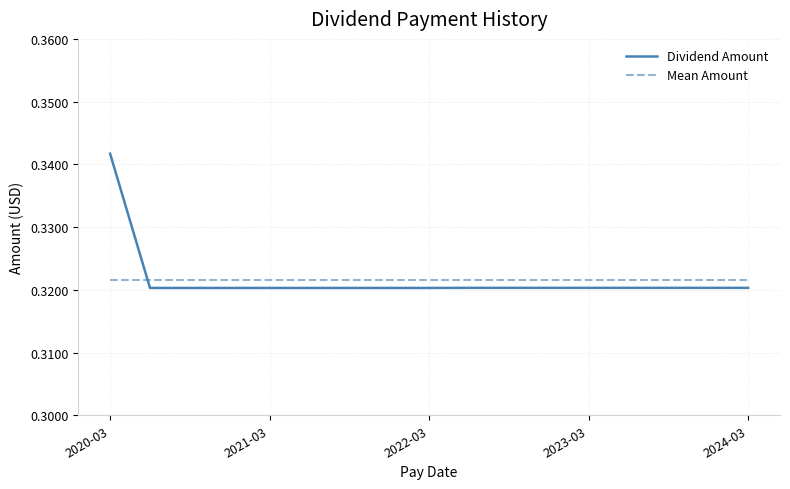

After their last crossing, which series has the higher values: Mean Amount or Dividend Amount?

Mean Amount